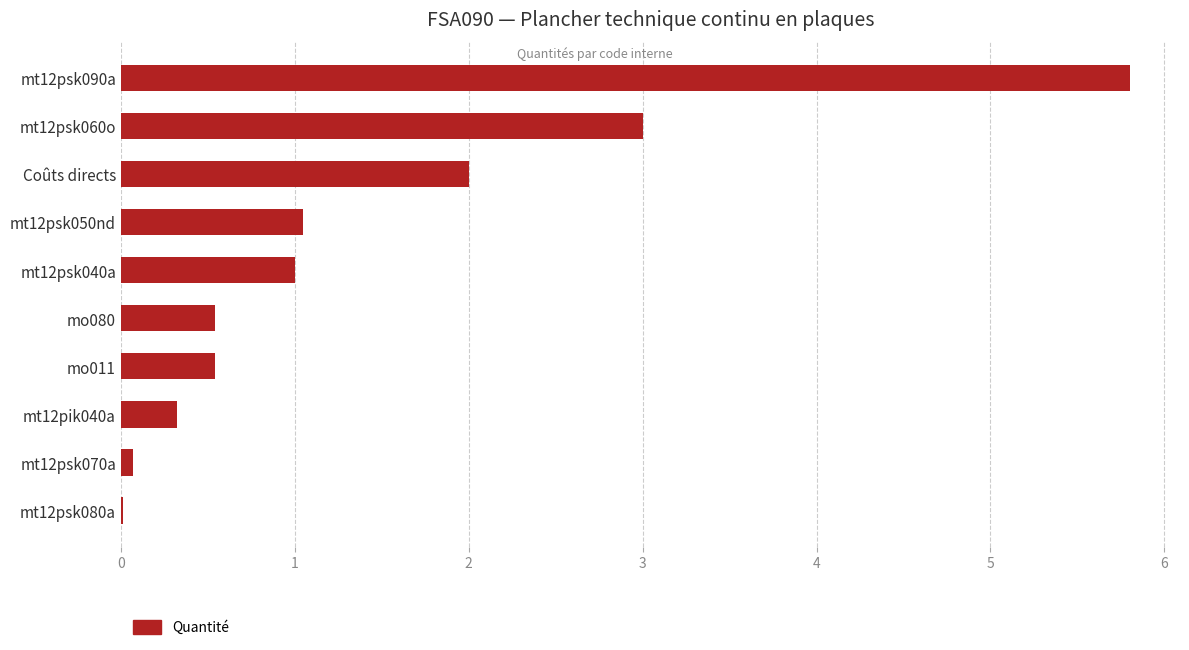

At which category does the chart reach its peak across all series?

mt12psk090a